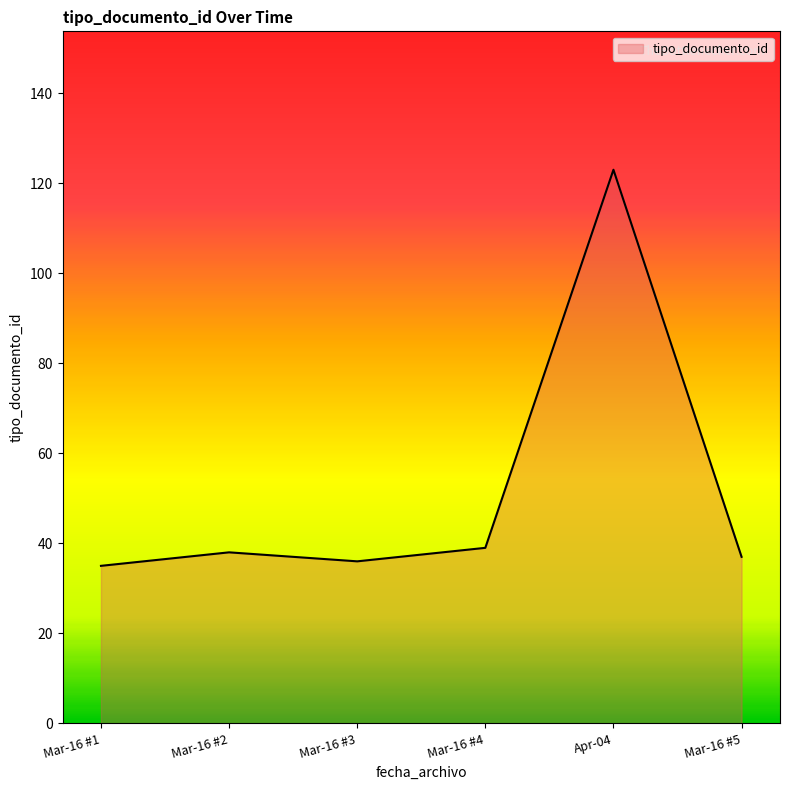

What is the difference between the maximum and minimum values?

88